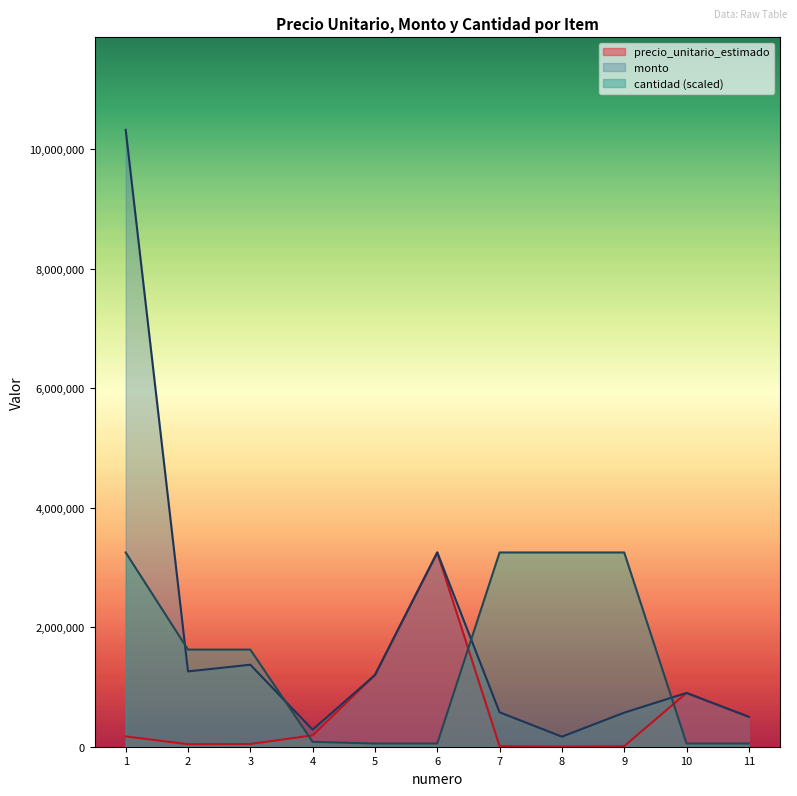

How many values in the monto series are below 900000?

5